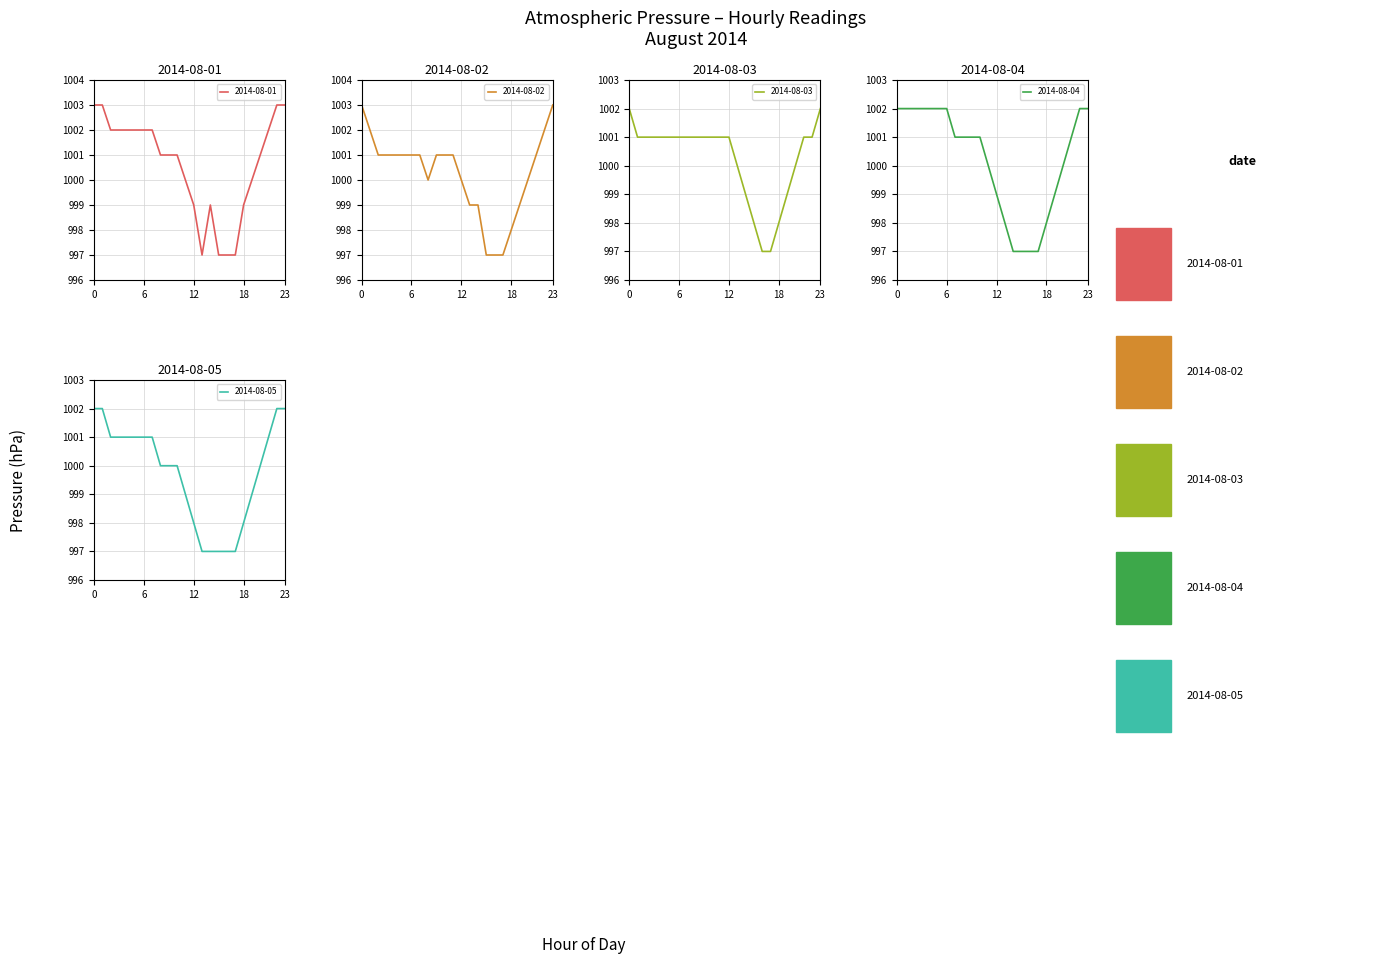

At which label does 2014-08-04 reach its minimum?

14